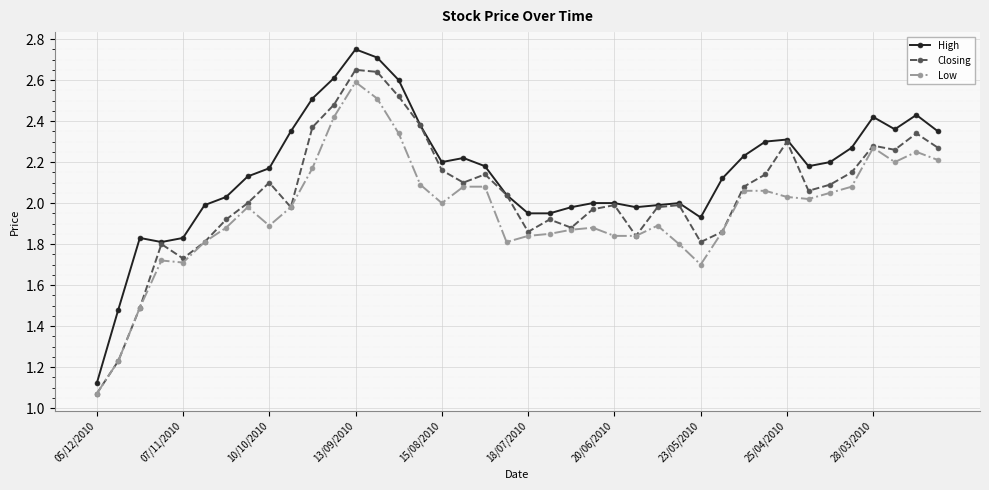

Which series has the widest spread of values?

High